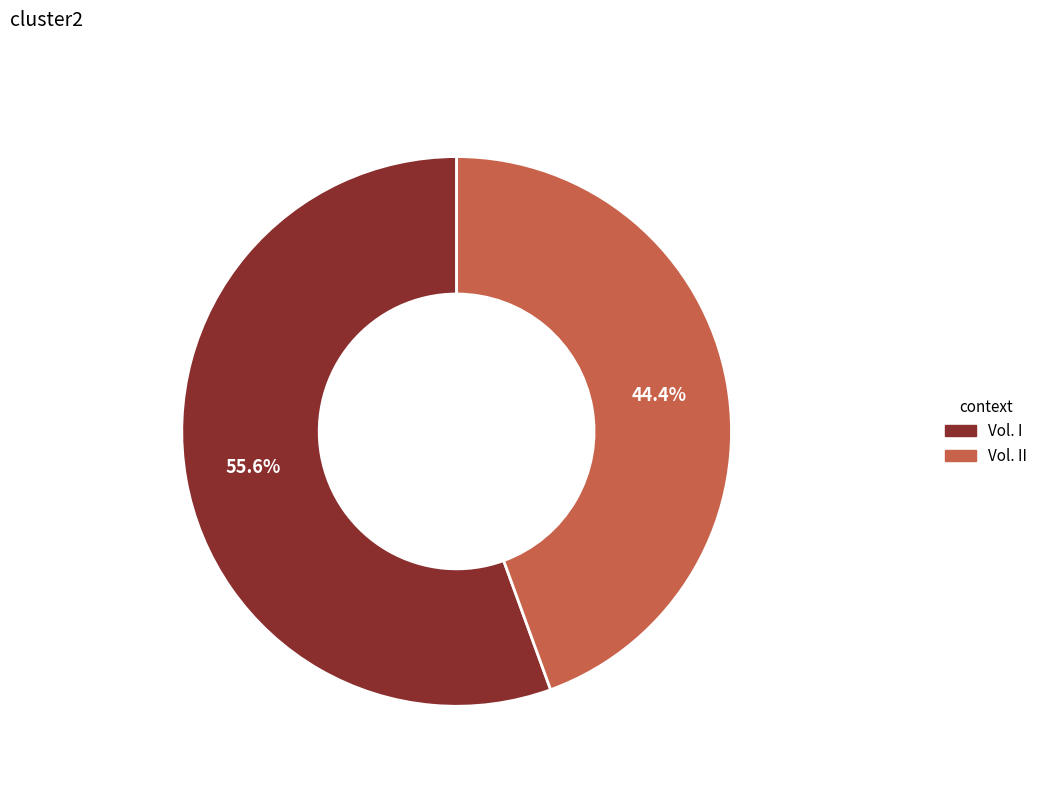

Which category has the smallest portion of the pie?

Vol. II